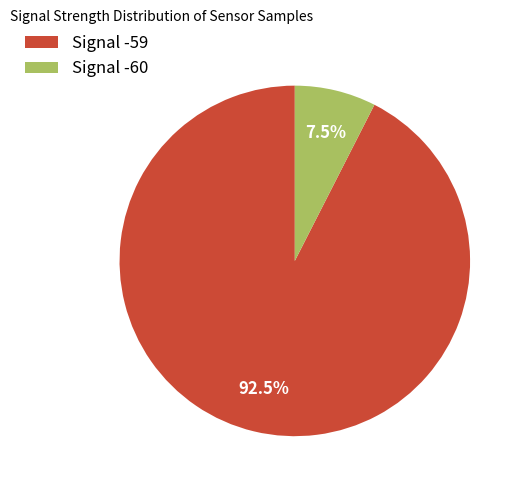

What is the ratio of the value at Signal -59 to the value at Signal -60?

12.3